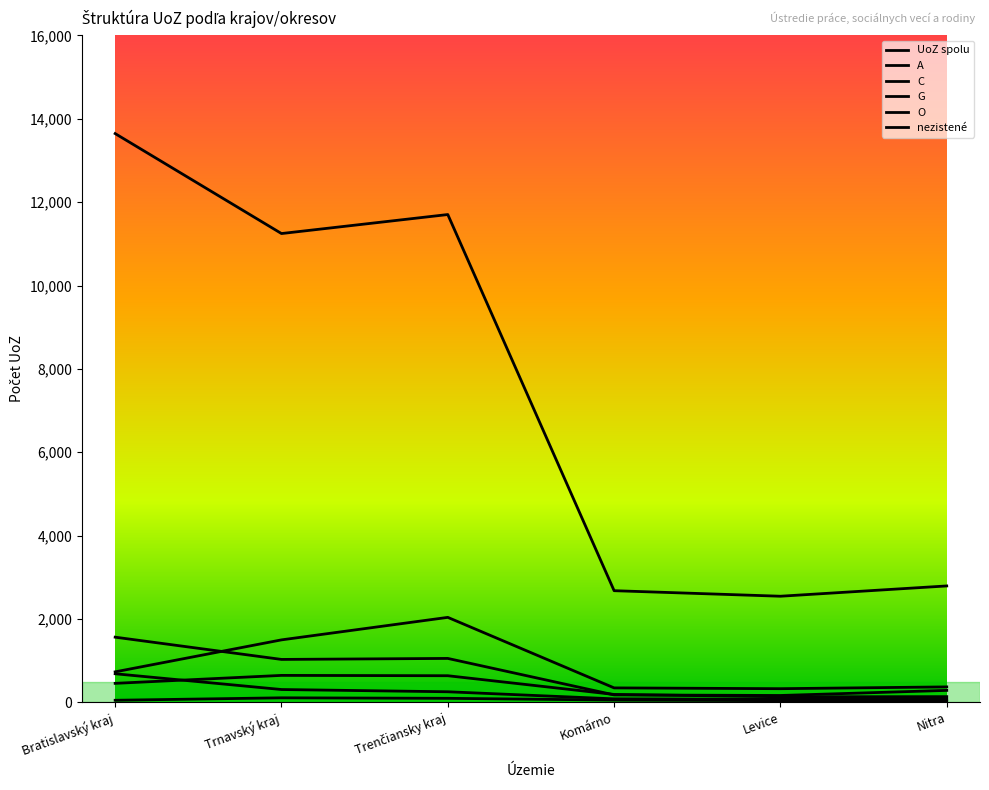

Does the chart have visible grid lines?

No